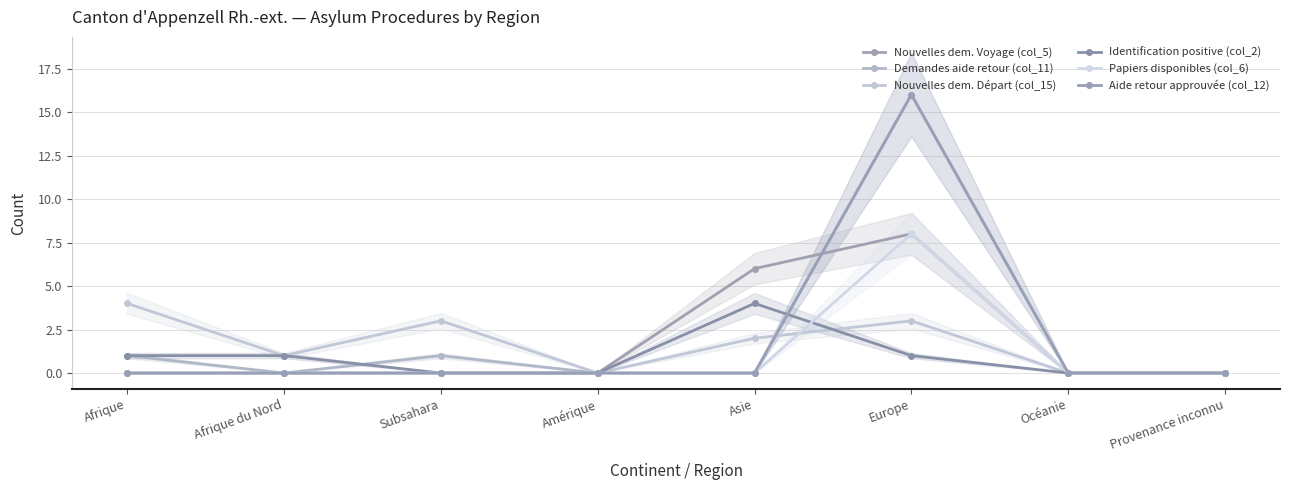

What is the difference between the highest and lowest values at Europe?

15